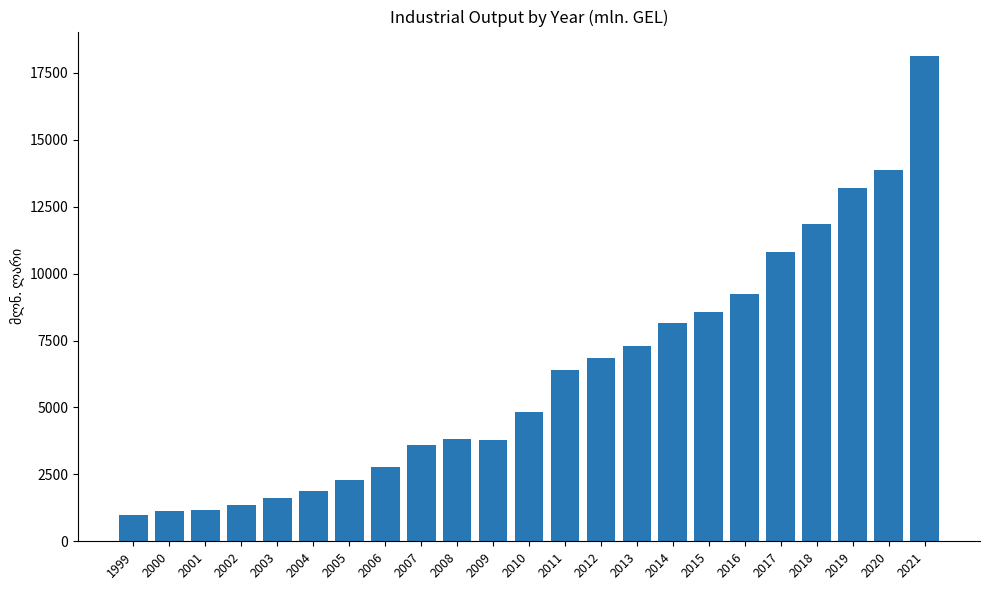

At which label is the value closest to 9562?

2016